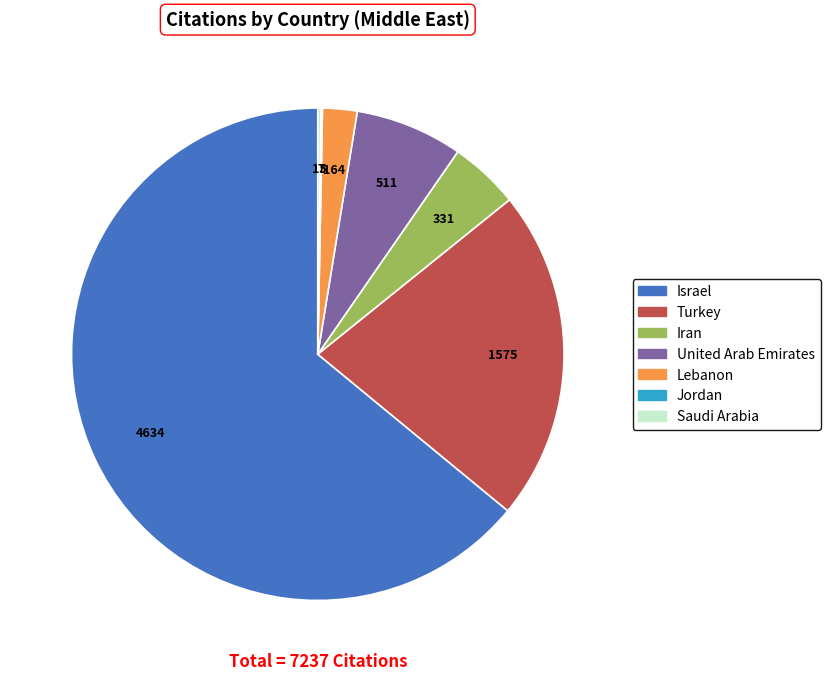

Approximately how many times larger is the value at Turkey compared to Israel?

0.3